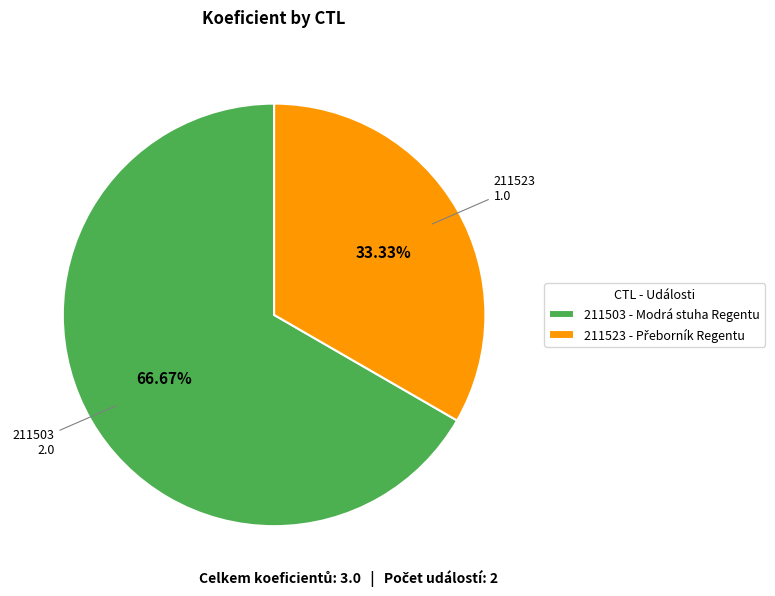

Rank the categories by value from highest to lowest.

211503, 211523